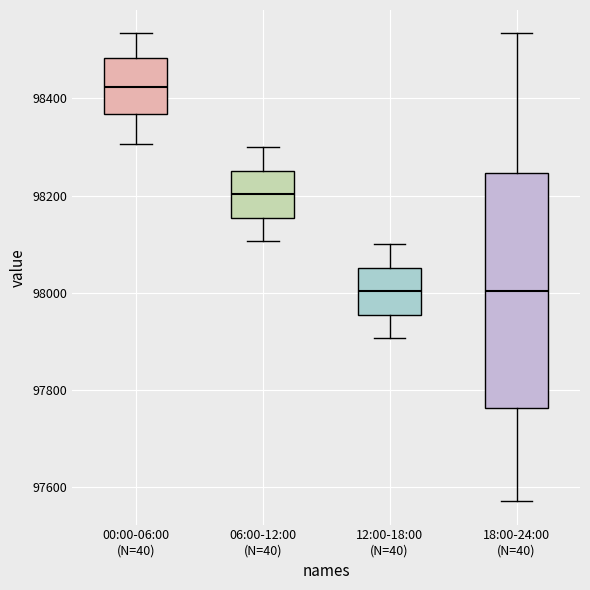

Reading left to right, read every box against the y-axis: the position of its median line, the range the box covers, and the ends of its whiskers. The values are not printed on the chart, so give them approximately, as read against the axis.

00:00-06:00 (N=40): median 98420, box 98360 to 98480, whiskers 98300 to 98540
06:00-12:00 (N=40): median 98200, box 98160 to 98260, whiskers 98100 to 98300
12:00-18:00 (N=40): median 98000, box 97960 to 98060, whiskers 97900 to 98100
18:00-24:00 (N=40): median 98000, box 97760 to 98240, whiskers 97580 to 98540